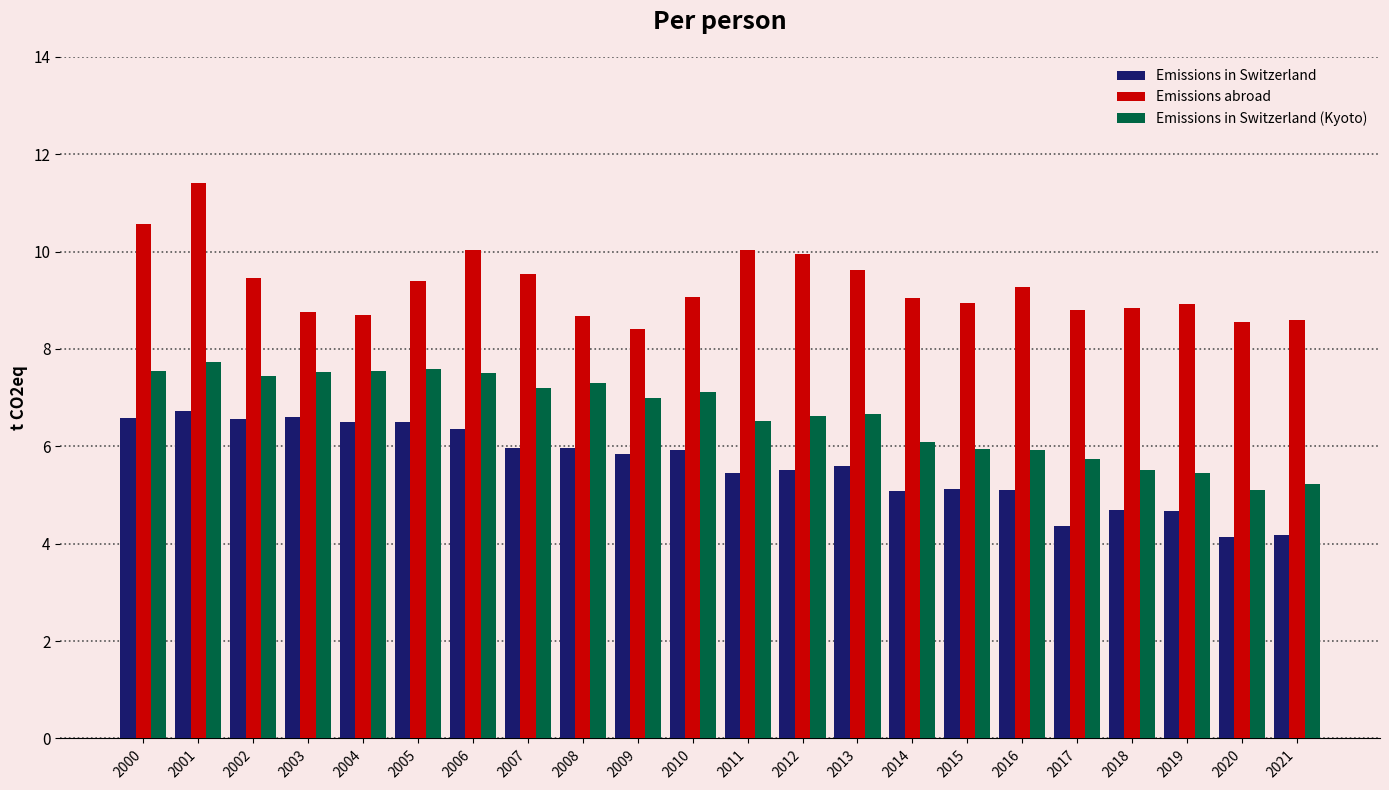

What is the lowest value of the Emissions abroad series?

8.4